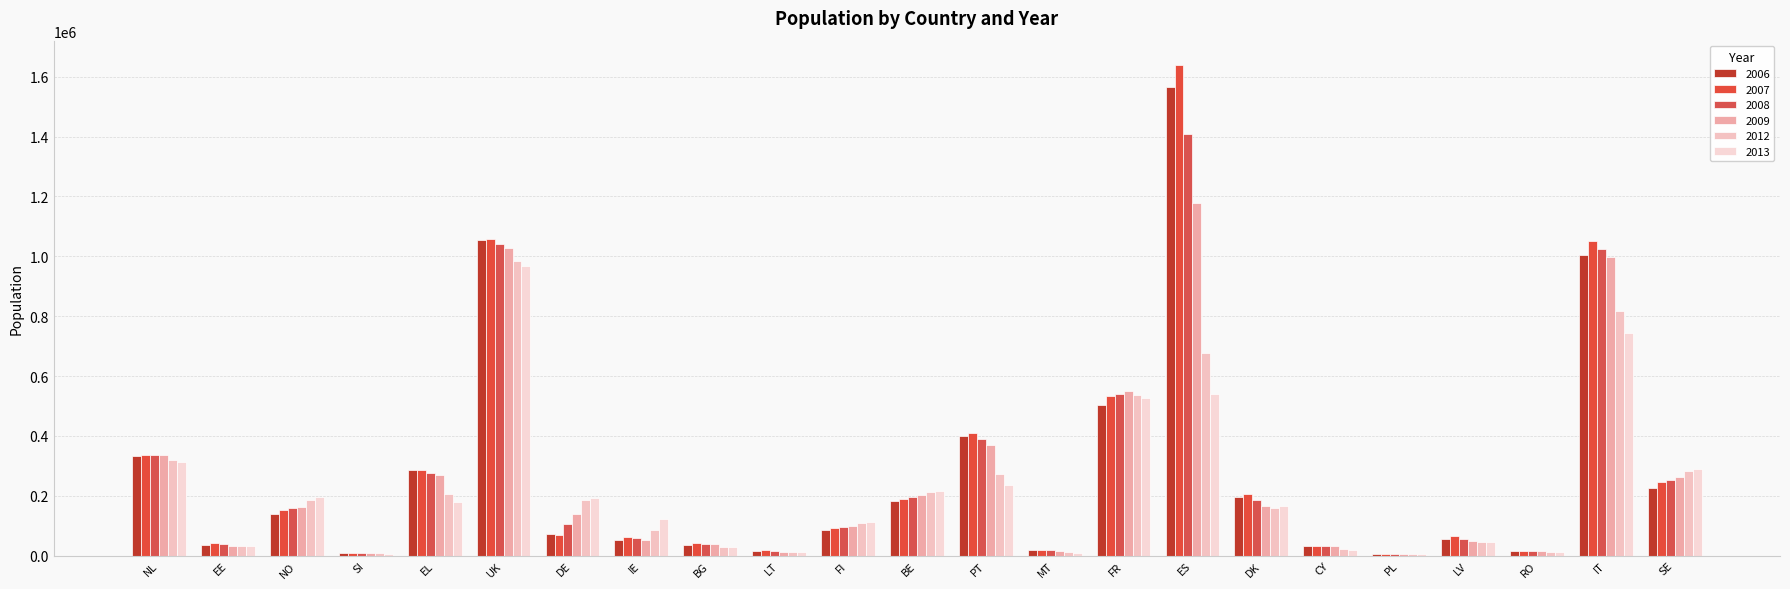

Reading left to right, transcribe all the data shown in this chart.

2006: NL=331654	EE=36751	NO=139857	SI=8991	EL=287454	UK=1056074	DE=73946	IE=53305	BG=34725	LT=16409	FI=86640	BE=181630	PT=398306	MT=17975	FR=502786	ES=1567192	DK=197157	CY=32337	PL=4557	LV=56244	RO=15694	IT=1005422	SE=225598
2007: NL=336578	EE=43214	NO=152173	SI=9852	EL=285709	UK=1057242	DE=69881	IE=62534	BG=40672	LT=18611	FI=91050	BE=188788	PT=409780	MT=18330	FR=532757	ES=1638604	DK=205657	CY=32428	PL=5067	LV=65263	RO=17036	IT=1052234	SE=244579
2008: NL=336781	EE=38121	NO=158138	SI=9762	EL=277678	UK=1042670	DE=105097	IE=58004	BG=39133	LT=16027	FI=95895	BE=195942	PT=389304	MT=17409	FR=541445	ES=1407927	DK=186245	CY=32136	PL=5242	LV=56916	RO=15492	IT=1024380	SE=253575
2009: NL=336984	EE=33029	NO=164105	SI=9674	EL=269648	UK=1028100	DE=140317	IE=53474	BG=37592	LT=13442	FI=100739	BE=203100	PT=368829	MT=16439	FR=550138	ES=1177254	DK=166834	CY=31844	PL=5416	LV=48569	RO=13948	IT=996528	SE=262572
2012: NL=321012	EE=30834	NO=186421	SI=7892	EL=206099	UK=983319	DE=186263	IE=84827	BG=30235	LT=12245	FI=109595	BE=214256	PT=272509	MT=11971	FR=537680	ES=676648	DK=158773	CY=23036	PL=5050	LV=44422	RO=11843	IT=817878	SE=284313
2013: NL=312923	EE=32284	NO=194598	SI=7048	EL=178344	UK=968226	DE=191628	IE=121105	BG=27327	LT=12939	FI=111603	BE=216258	PT=234587	MT=10231	FR=527107	ES=541687	DK=164450	CY=18778	PL=4781	LV=46522	RO=11562	IT=742481	SE=290687